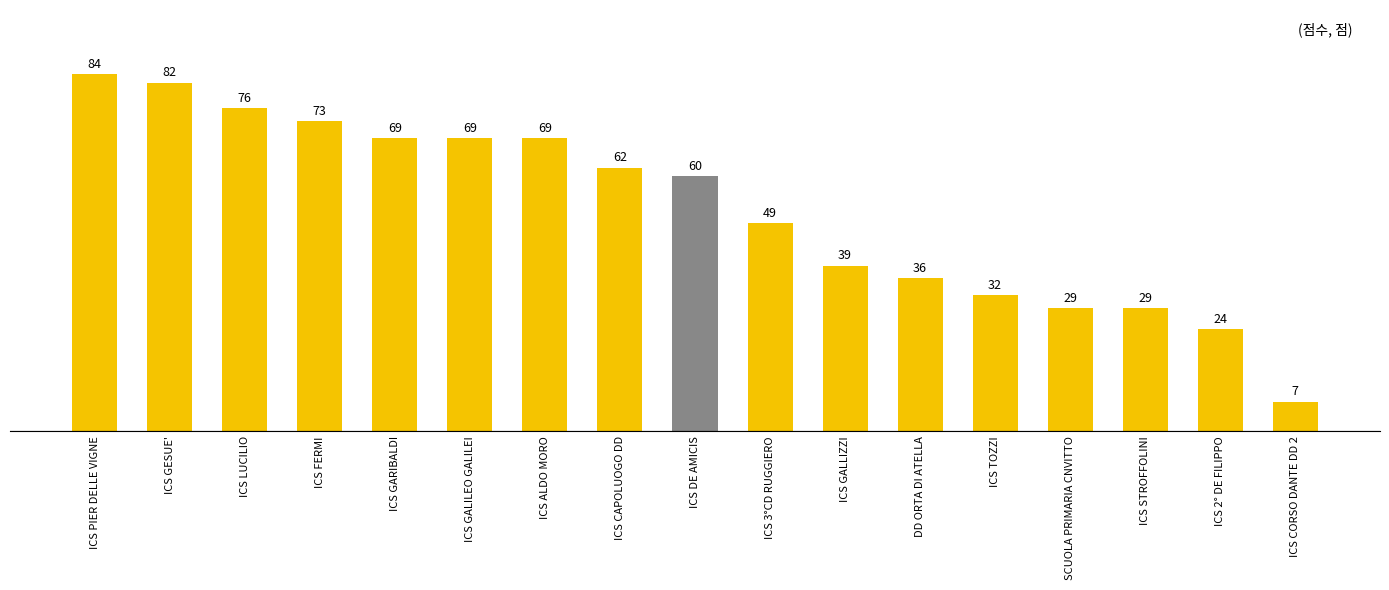

Reading right to left, list all the values displayed in this chart.

7	24	29	29	32	36	39	49	60	62	69	69	69	73	76	82	84